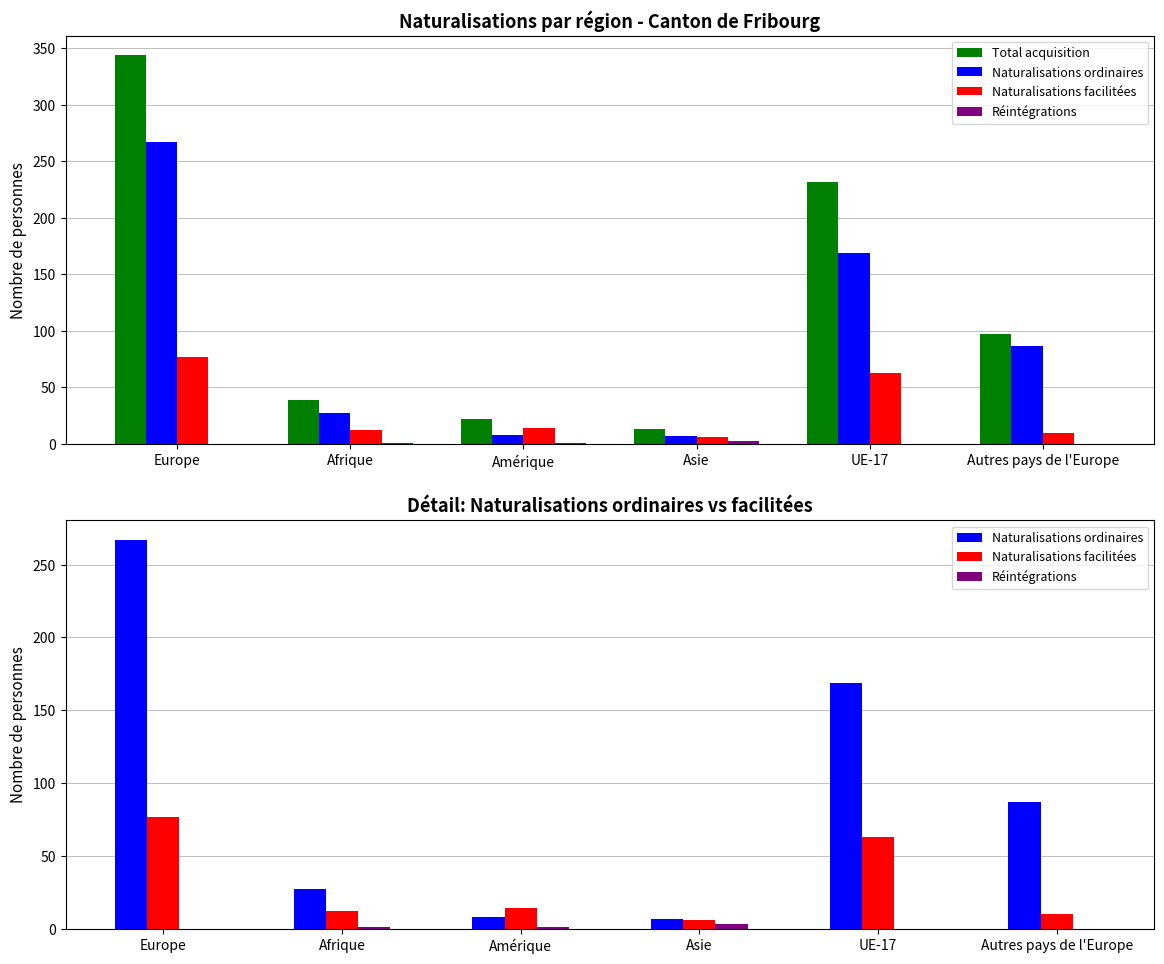

What is the difference between the highest and lowest values at Amérique?

21